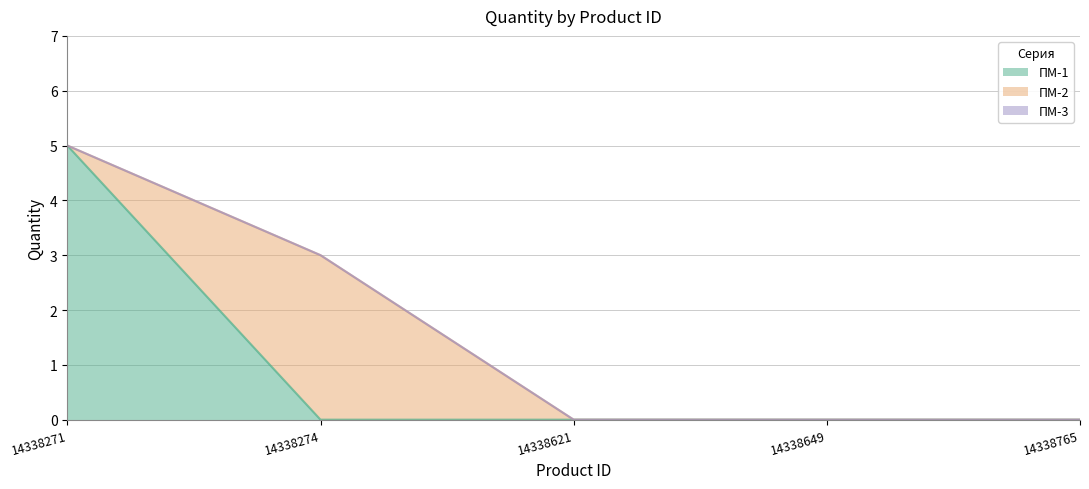

How many positive values does the ПМ-1 series have?

1